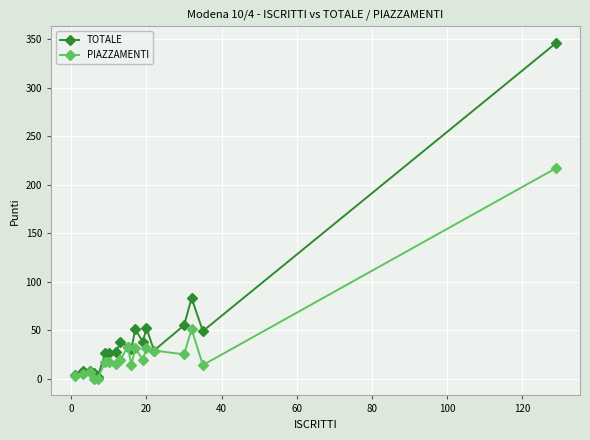

True or false: TOTALE has more than 2 interior local peaks.

True